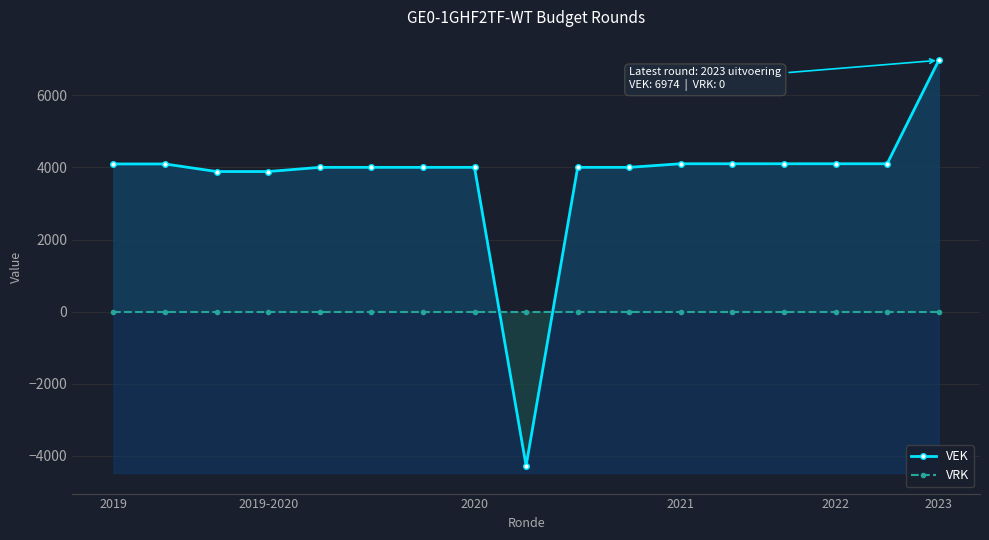

Which series has the widest spread of values?

VEK